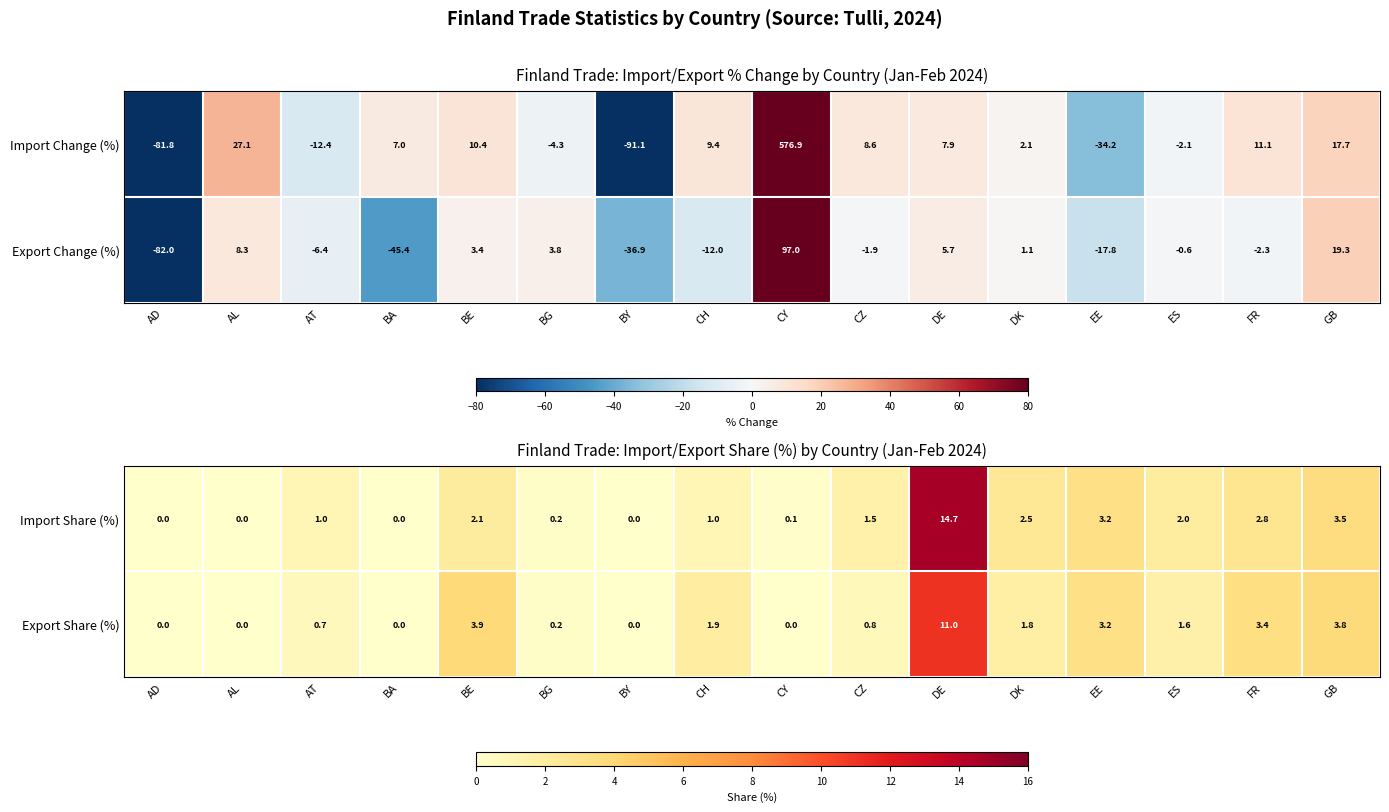

At which label is Export Share (%) closest to 5?

BE